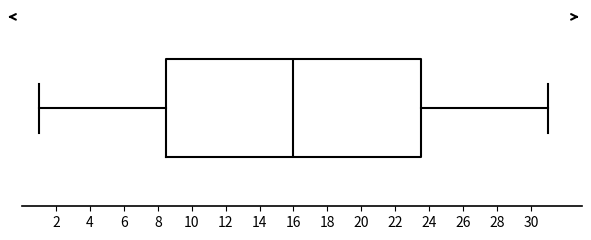

Transcribe this box plot: give where the median line is, the range the box spans, and where the two whiskers end, as read against the x-axis. The values are not printed on the chart, so give them approximately, as read against the axis.

median 16.0, box 8.6 to 23.6, whiskers 1.0 to 31.0